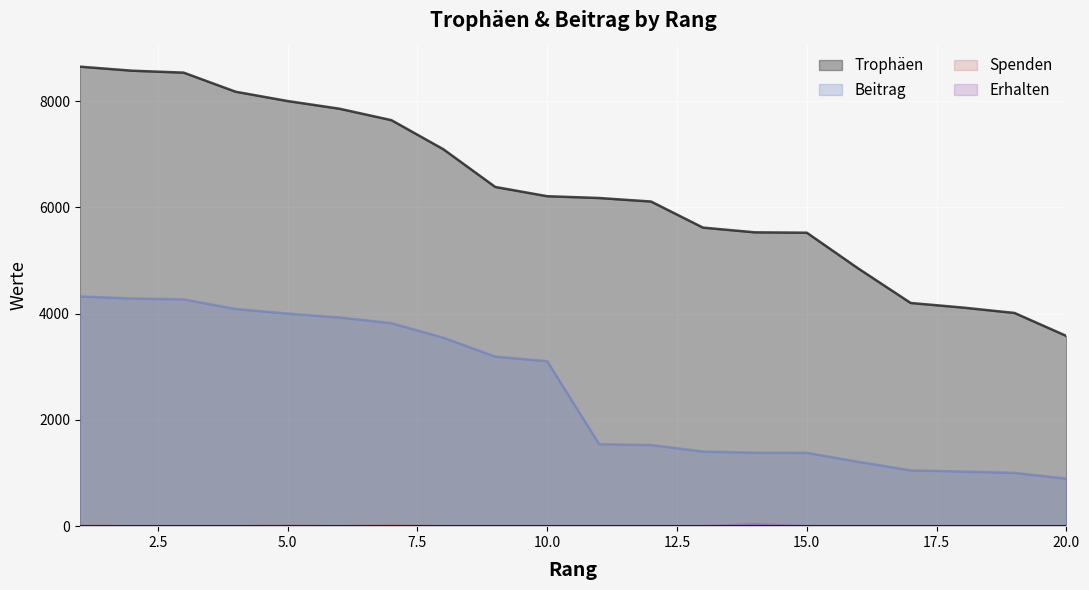

How many values in the Beitrag series are below 3104?

10